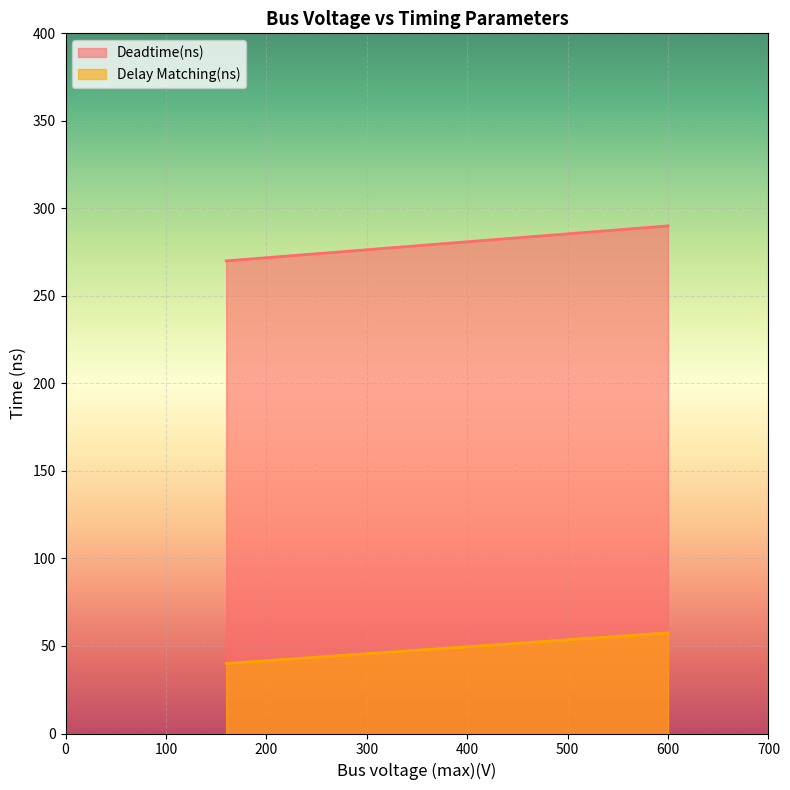

How many Deadtime(ns) values are between 270 and 290?

2